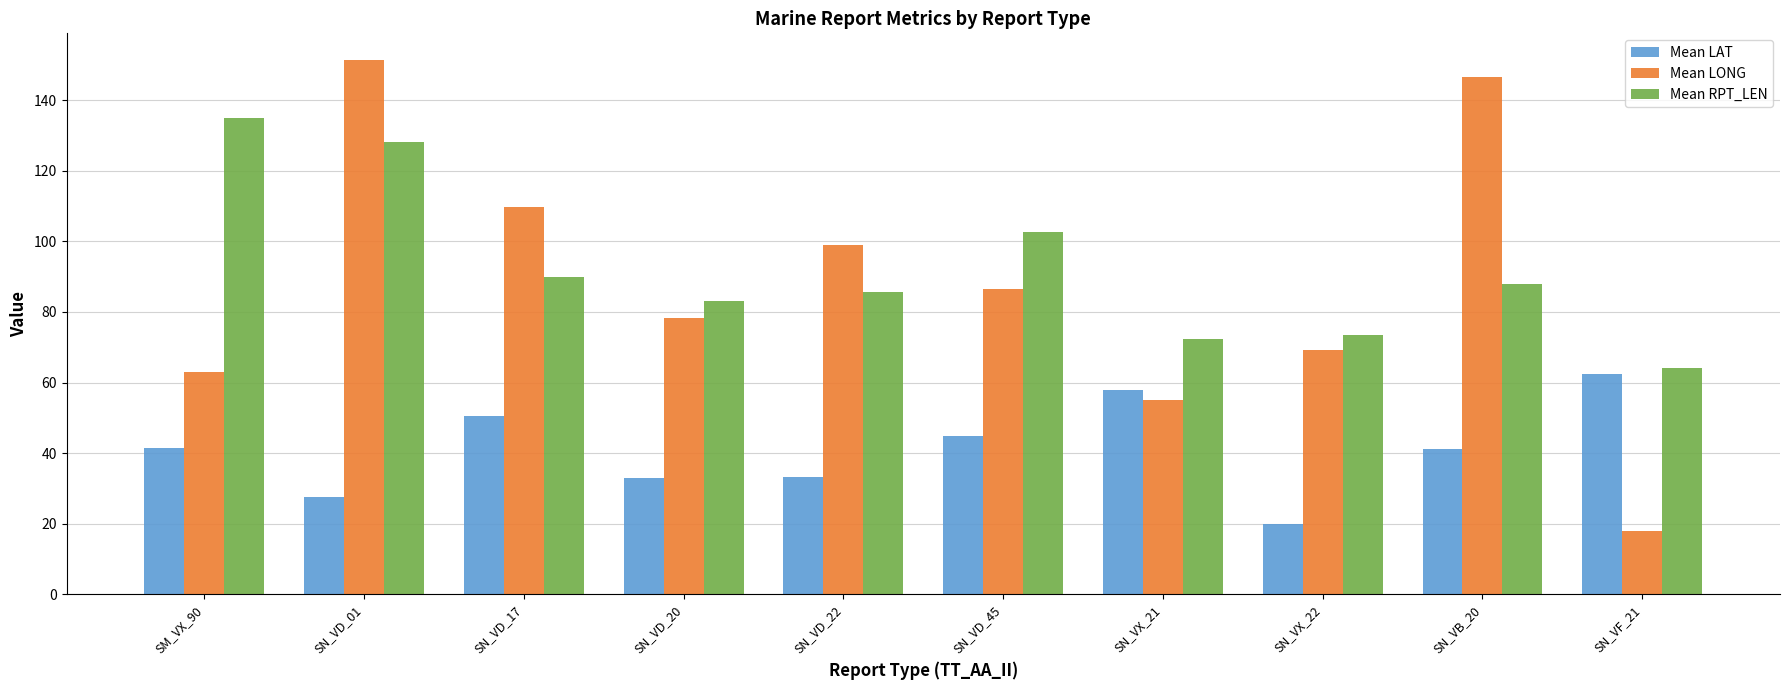

Which series has the largest total across all categories?

Mean RPT_LEN